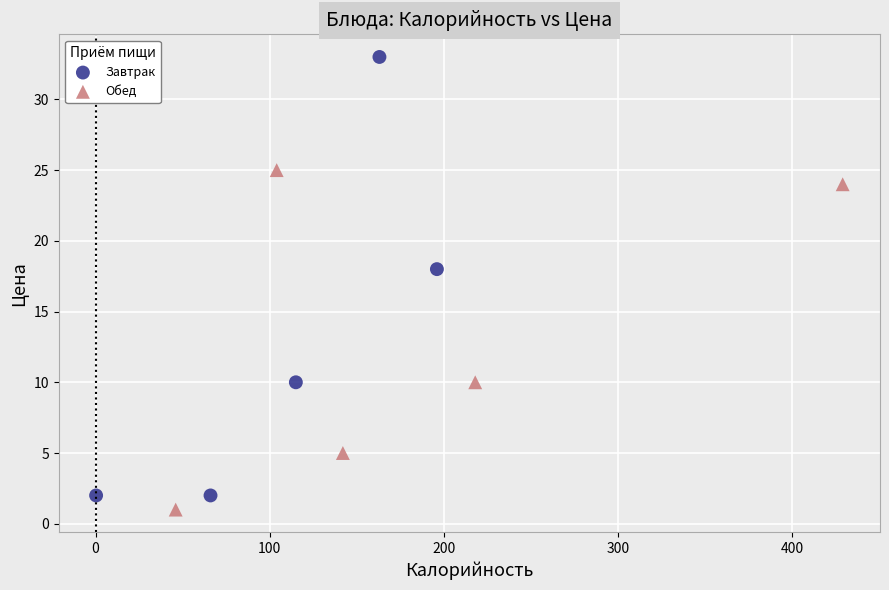

Which series reaches the maximum Y coordinate?

Завтрак